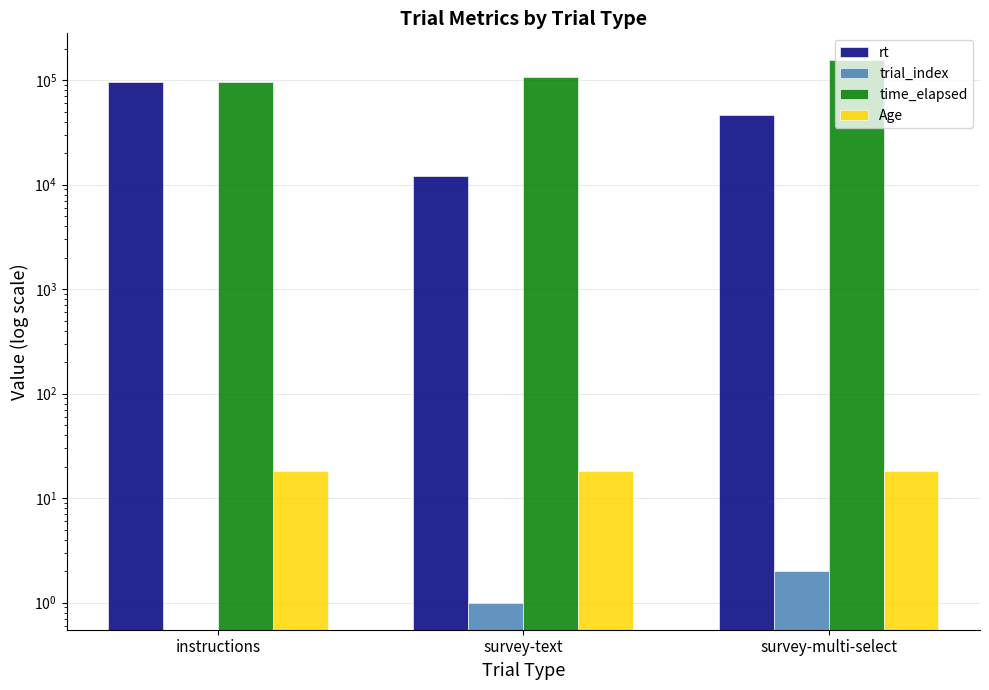

What is the sum of all trial_index values?

3.0